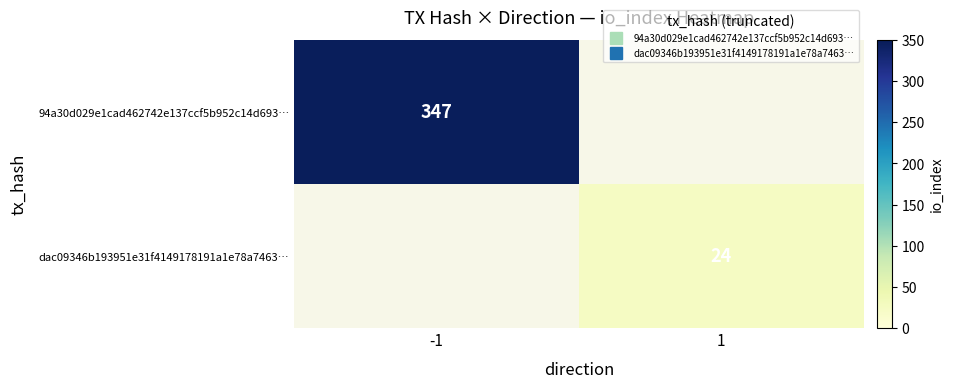

How many positive values does the 94a30d029e1cad462742e137ccf5b952c14d693… series have?

1